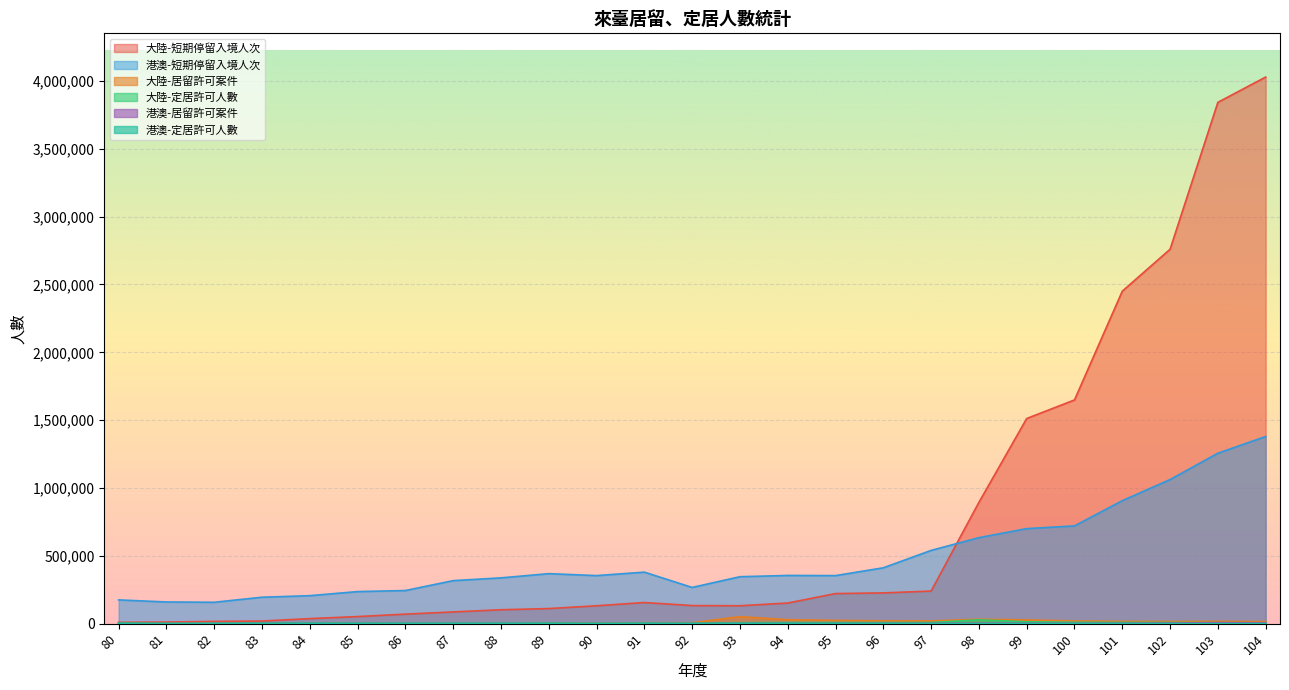

What is the sum of all 大陸-短期停留入境人次 values?

19050446